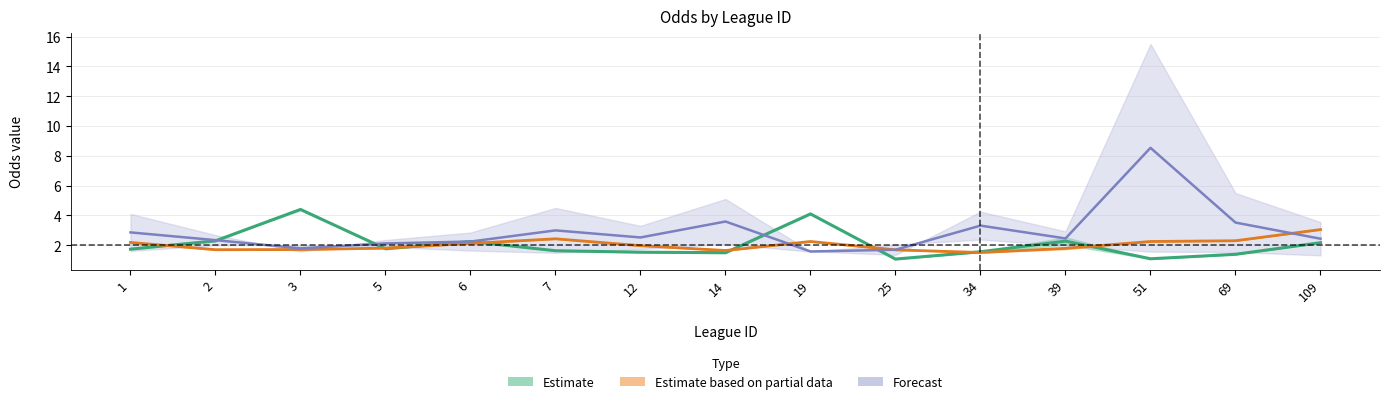

What is the minimum value for last_away?

1.6